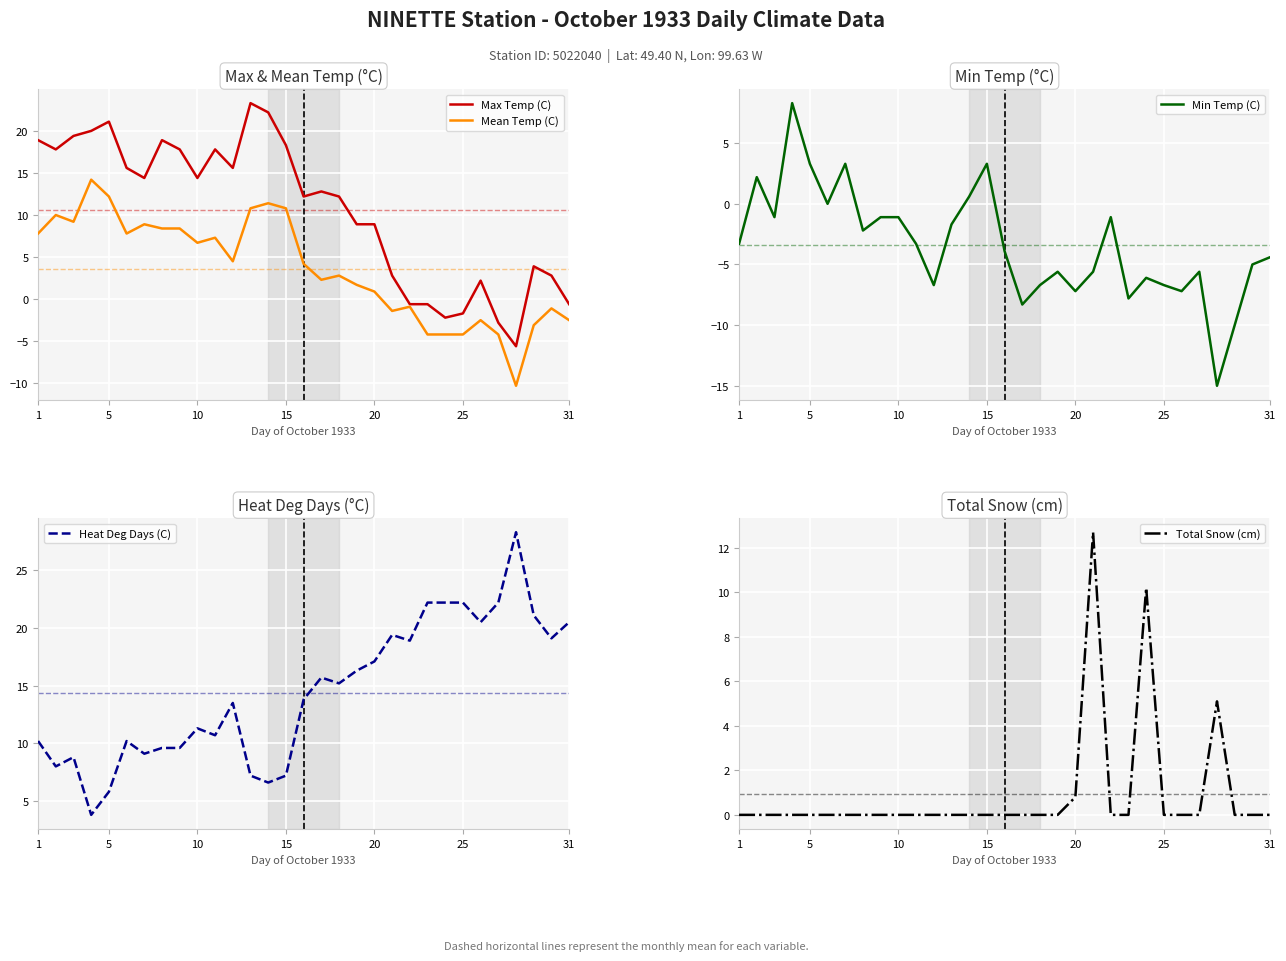

Is it true that Total Snow (cm) equals 0.0 at 10?

True